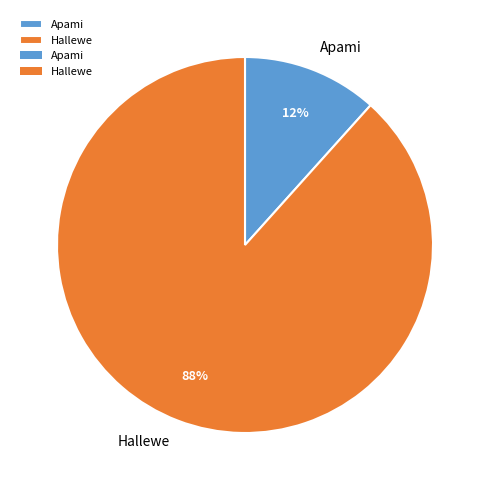

To the nearest percent, what is the average slice percentage?

50%